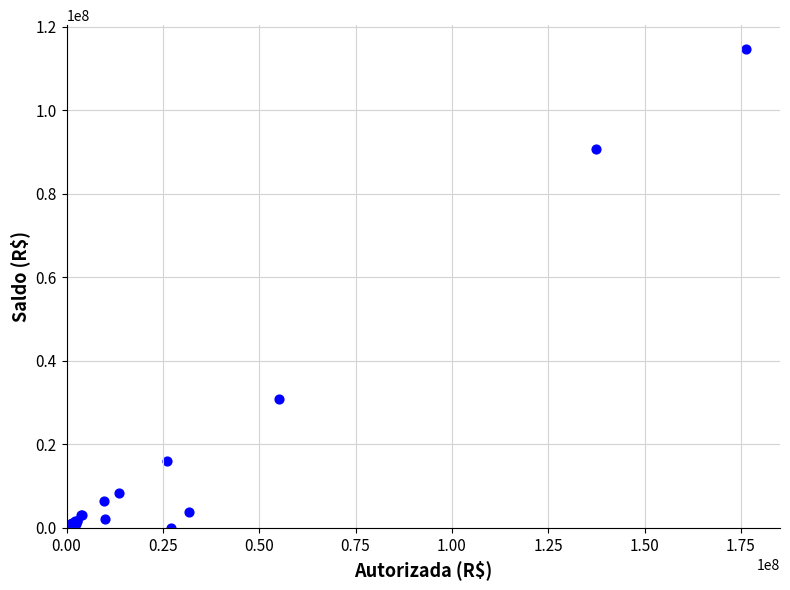

What Y value in the scatter plot is closest to 57336583?

30834657.8